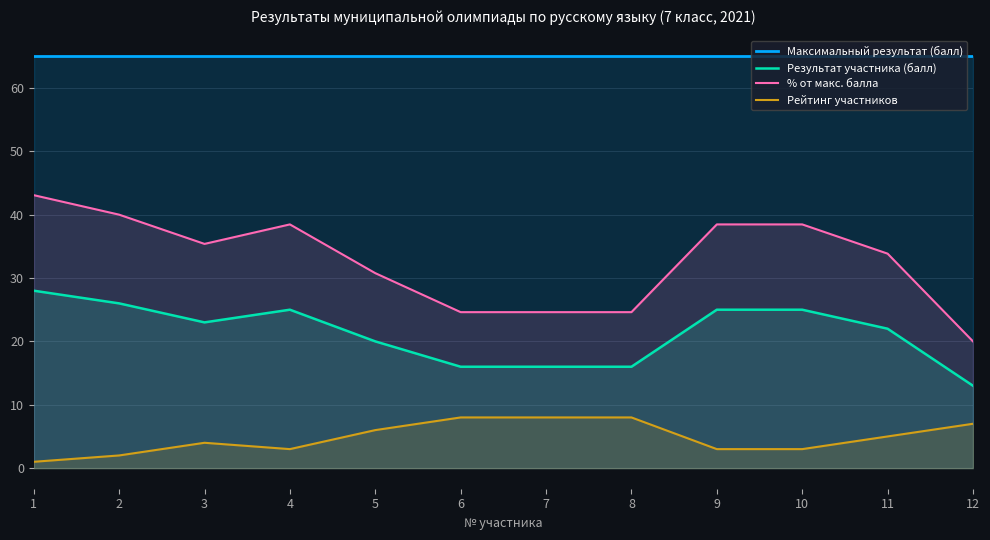

True or false: Результат участника (балл) and % от макс. балла intersect in this chart.

False